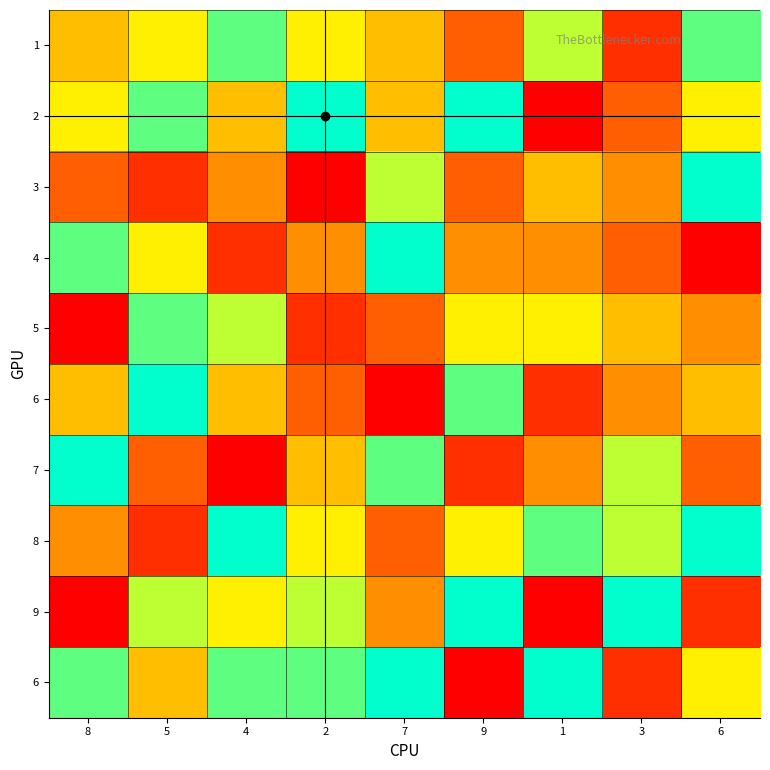

What is the maximum value shown in the chart?

9